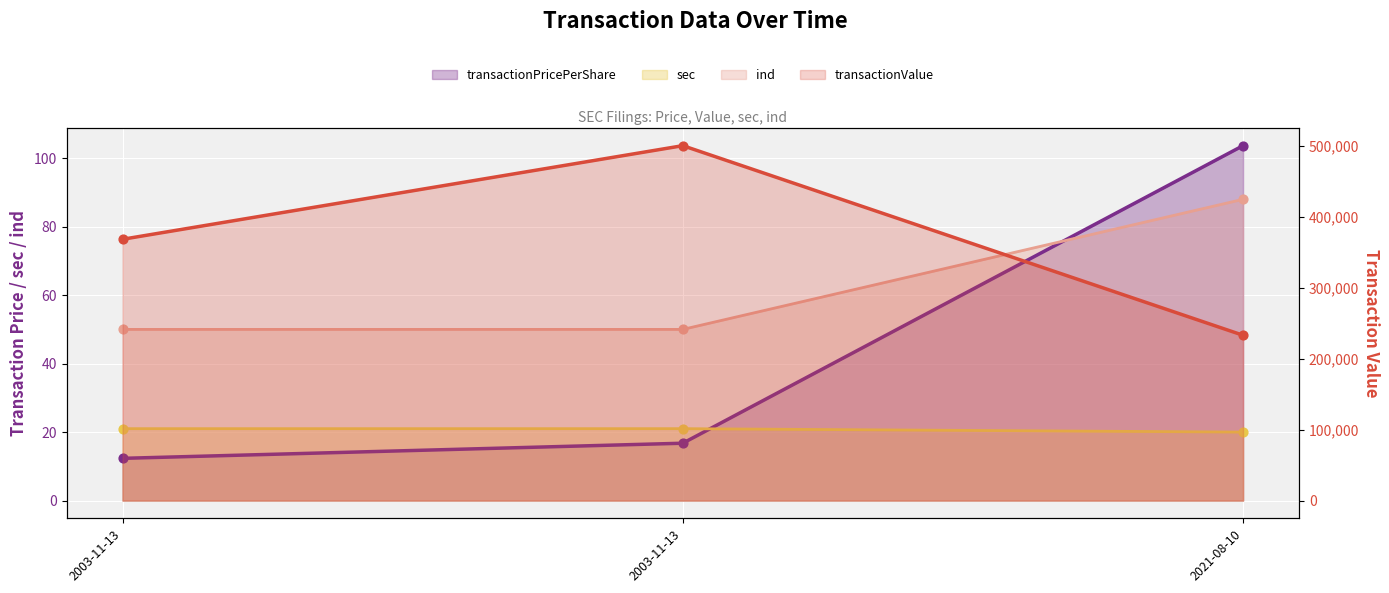

What is the total value across all series at 2021-08-10?

233481.7